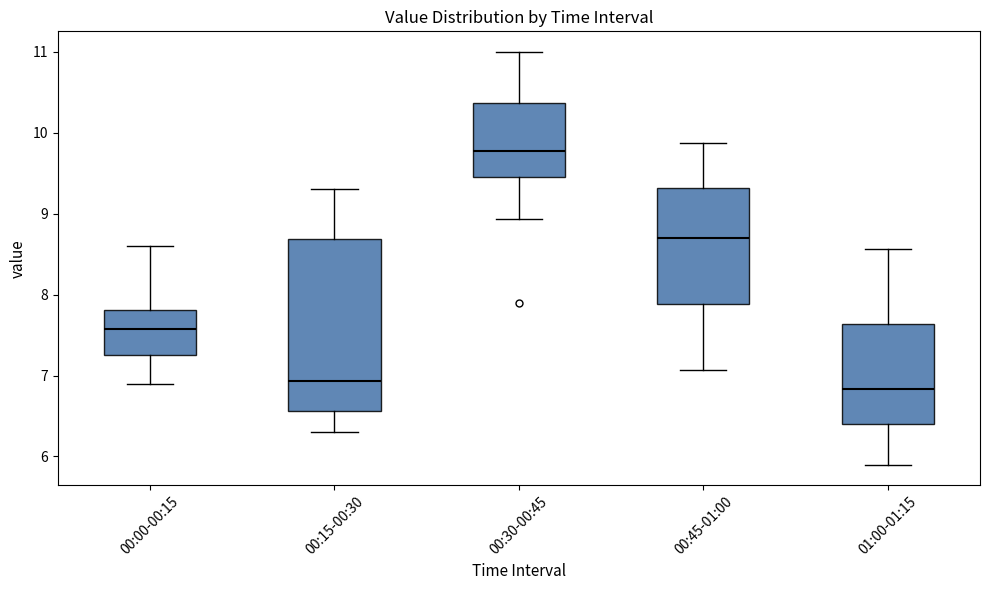

Reading left to right, transcribe this box plot: for each box, give where its median line is, the range the box spans, and where its two whiskers end, as read against the y-axis. The values are not printed on the chart, so give them approximately, as read against the axis.

00:00-00:15: median 7.6, box 7.3 to 7.8, whiskers 6.9 to 8.6
00:15-00:30: median 6.9, box 6.6 to 8.7, whiskers 6.3 to 9.3
00:30-00:45: median 9.8, box 9.5 to 10.4, whiskers 8.9 to 11.0
00:45-01:00: median 8.7, box 7.9 to 9.3, whiskers 7.1 to 9.9
01:00-01:15: median 6.8, box 6.4 to 7.6, whiskers 5.9 to 8.6